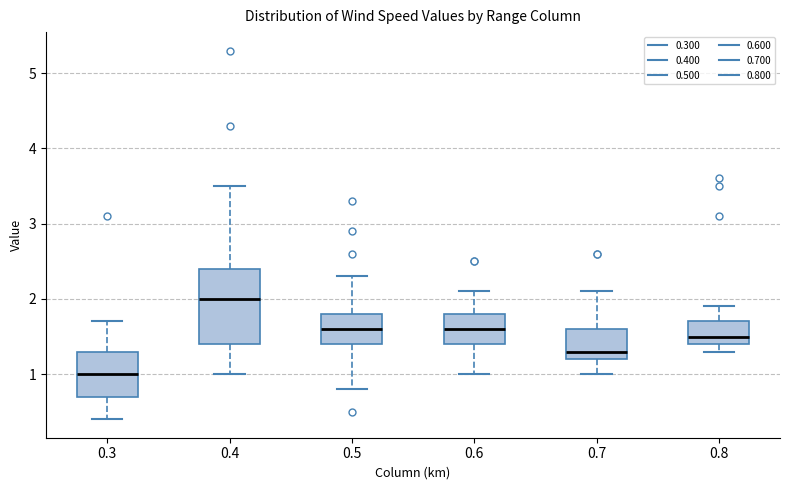

Where does the lower whisker of the box at x = 0.3 end on the y-axis? The values are not printed on the chart, so give them approximately, as read against the axis.

0.4